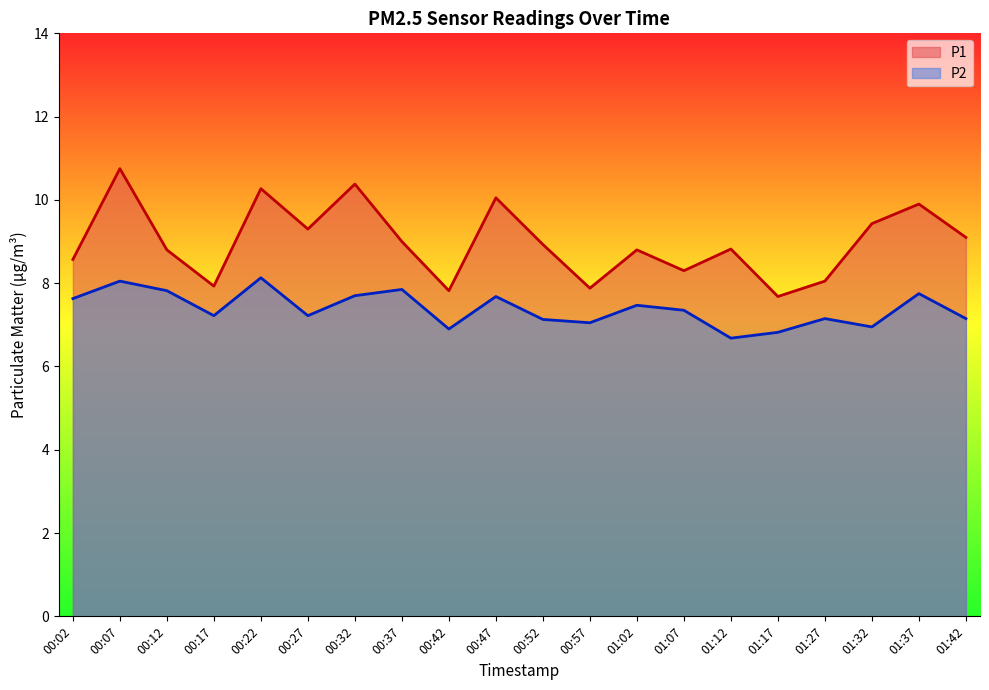

How many values in the P2 series exceed 7?

16